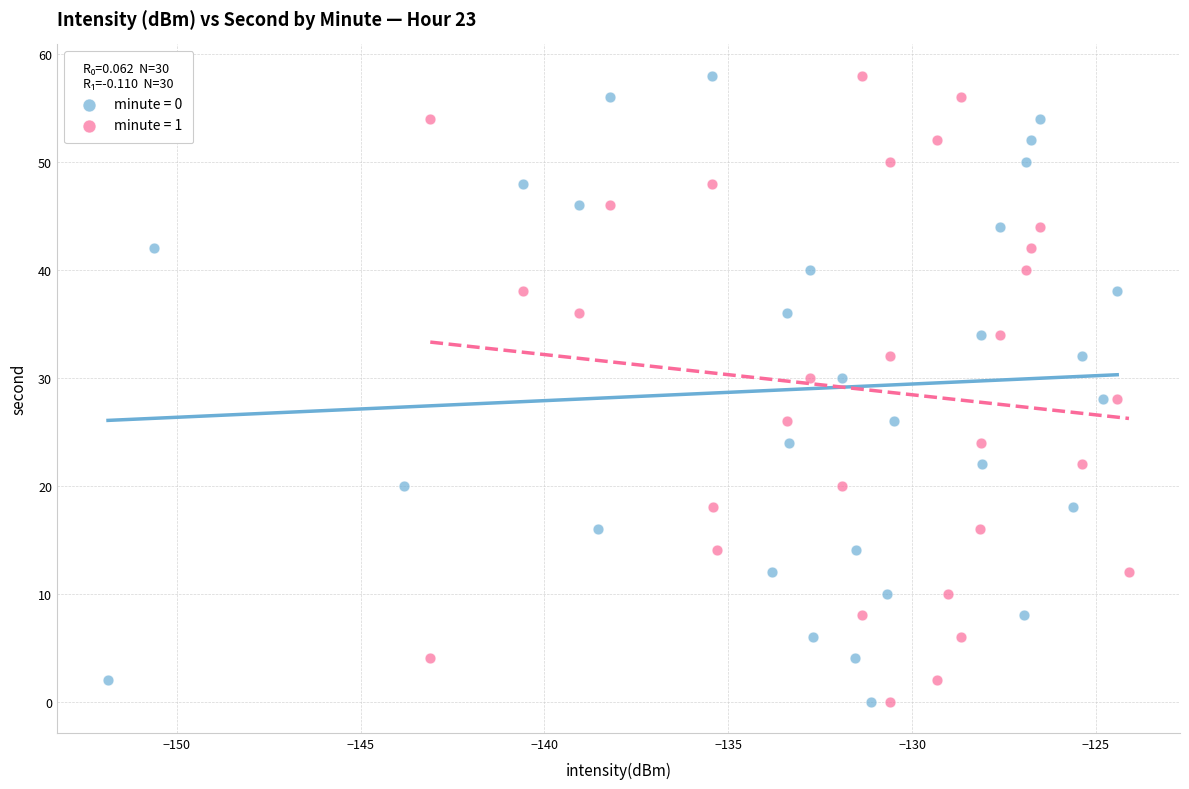

What are all the series names shown in the legend?

minute = 0, minute = 1